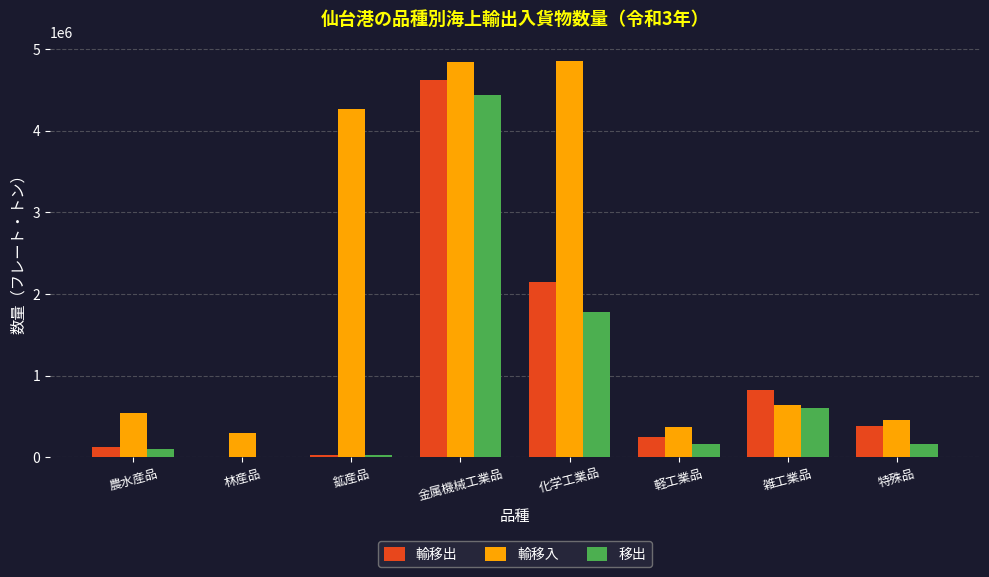

What is the sum of all 輸移出 values?

8421373